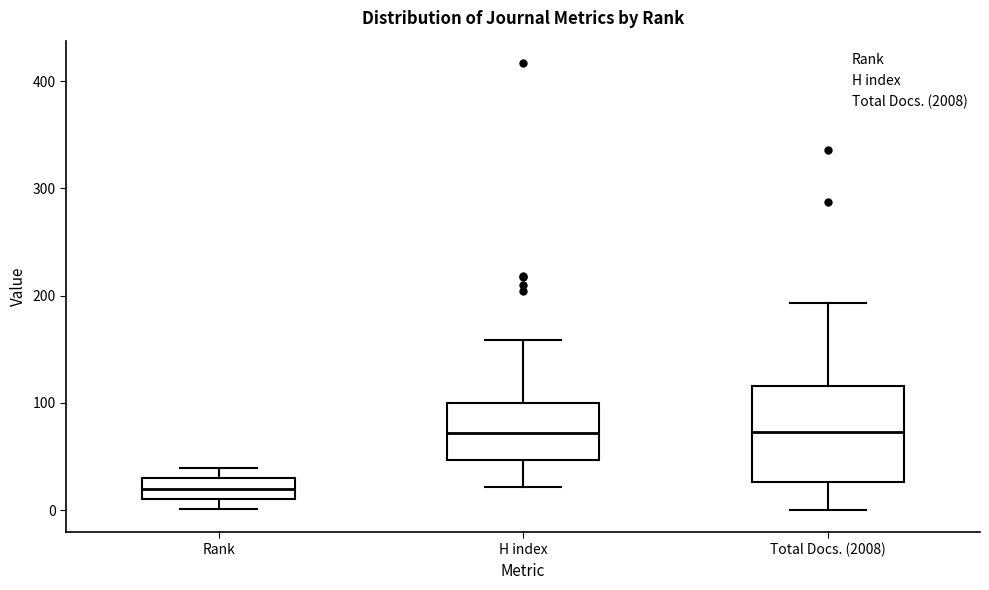

Comparing the boxes themselves (not the whiskers), which one is the tallest?

Total Docs. (2008)